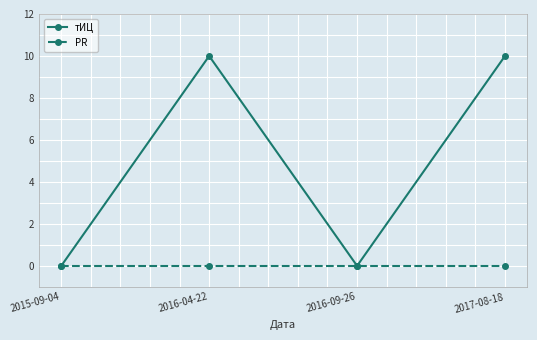

Count the number of categories in the chart.

4